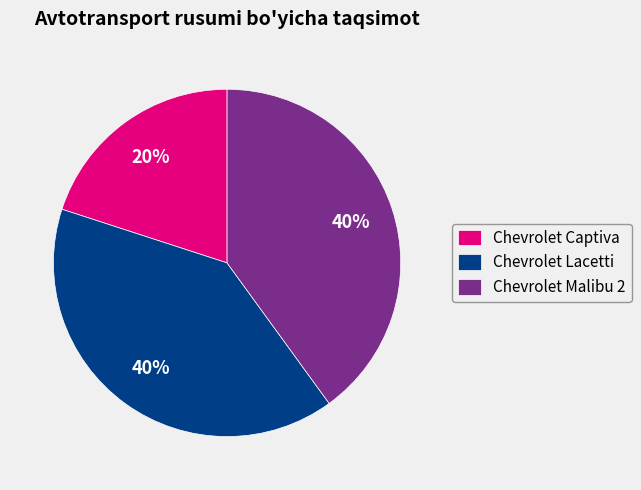

Is the sum of Chevrolet Lacetti and Chevrolet Captiva greater than half?

Yes